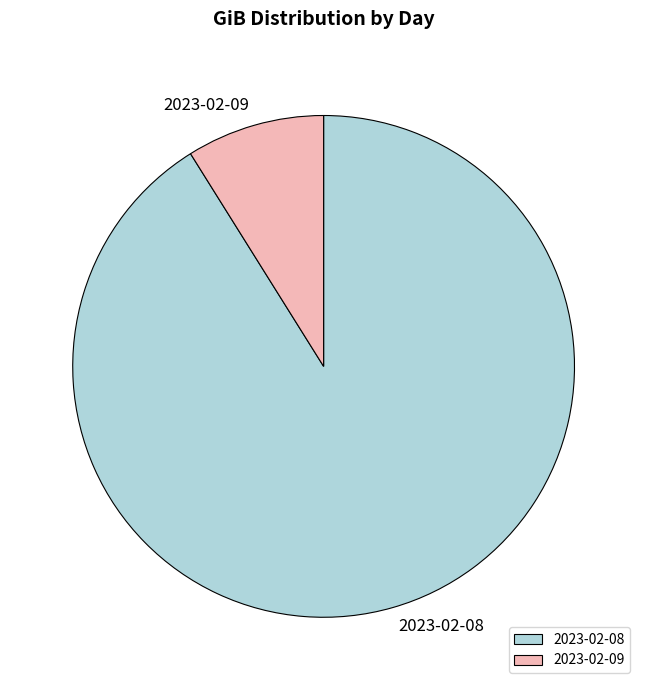

Rank the categories by value from highest to lowest.

2023-02-08, 2023-02-09